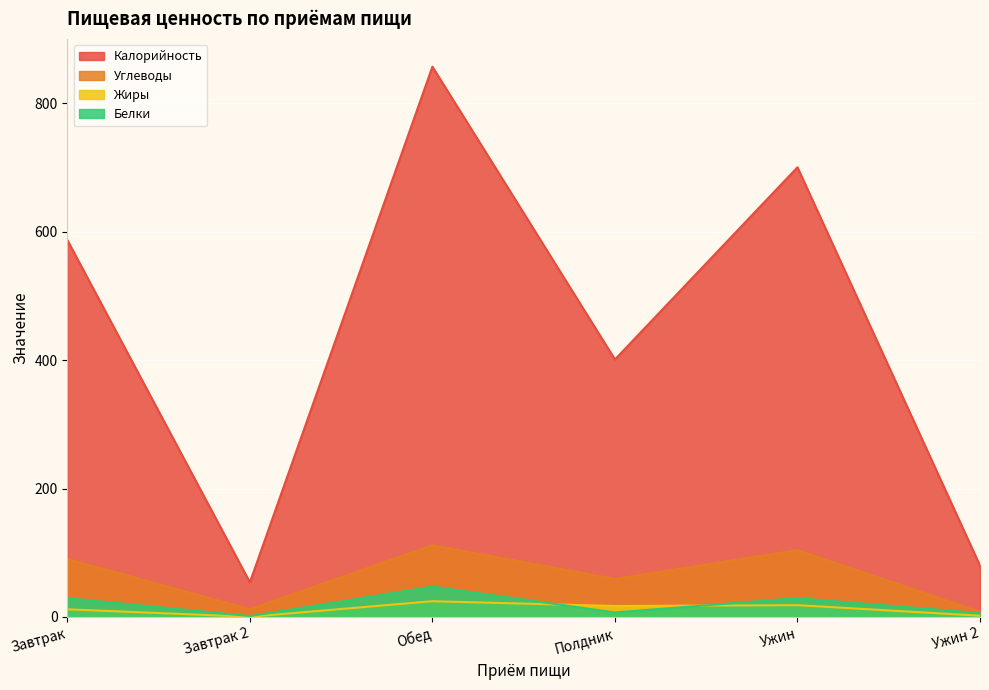

At which label does Калорийность first exceed 587?

Завтрак